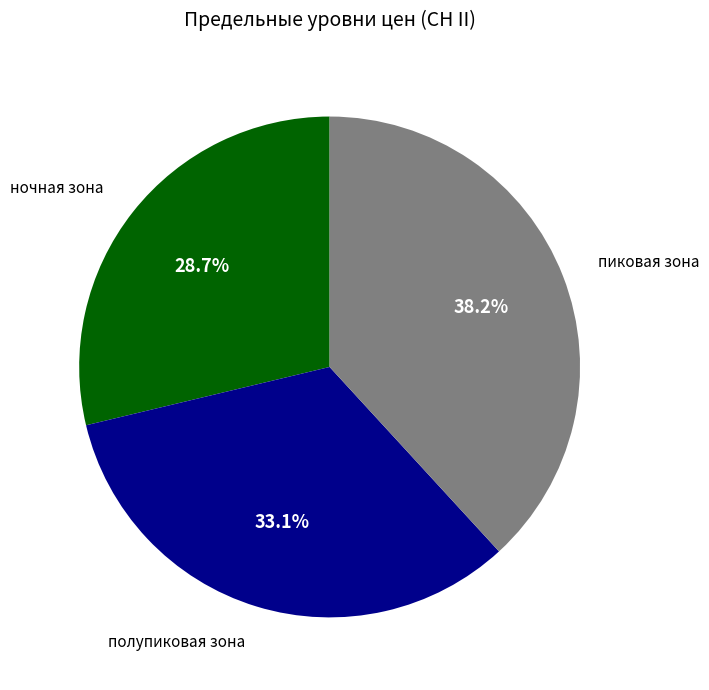

The ночная зона slice represents 29% of the pie. True or false?

True